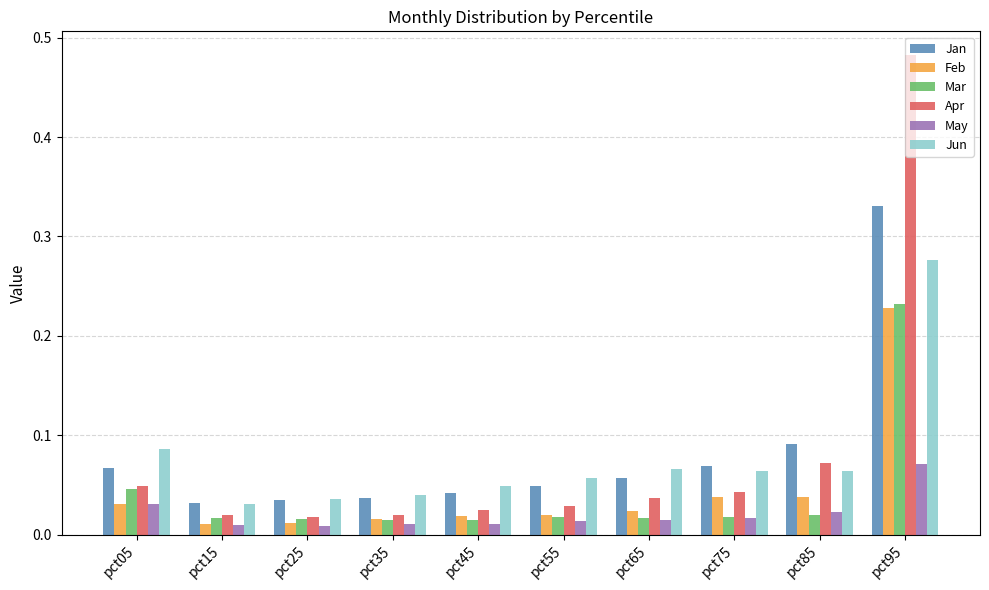

Is the value of Apr at pct45 greater than the value of Jun at pct75?

No